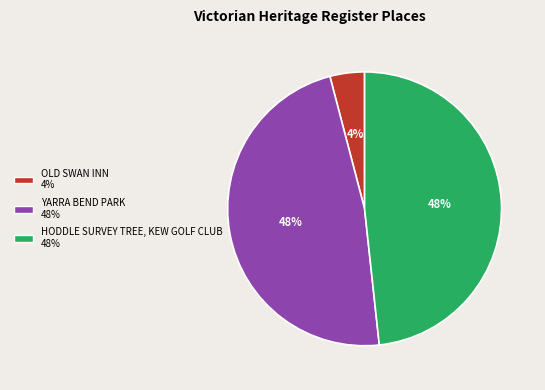

Combined, do YARRA BEND PARK and OLD SWAN INN account for over 50%?

Yes